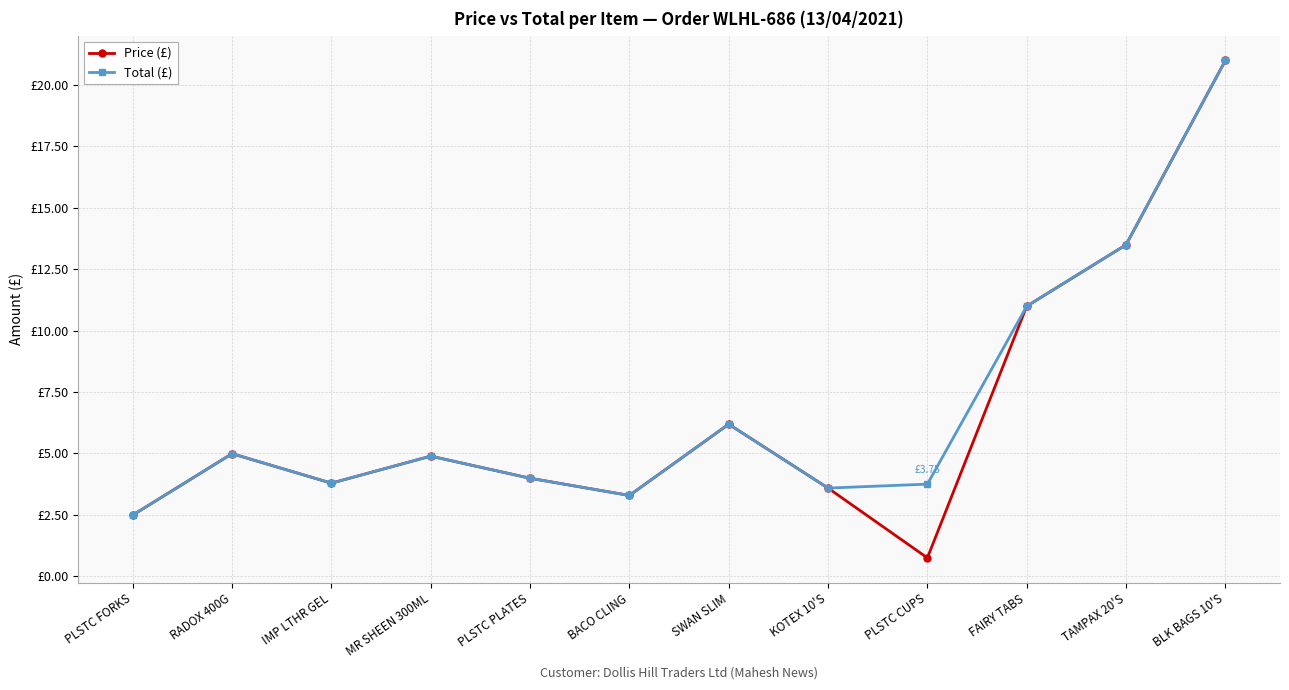

Is this an area chart (filled region under the line)?

No